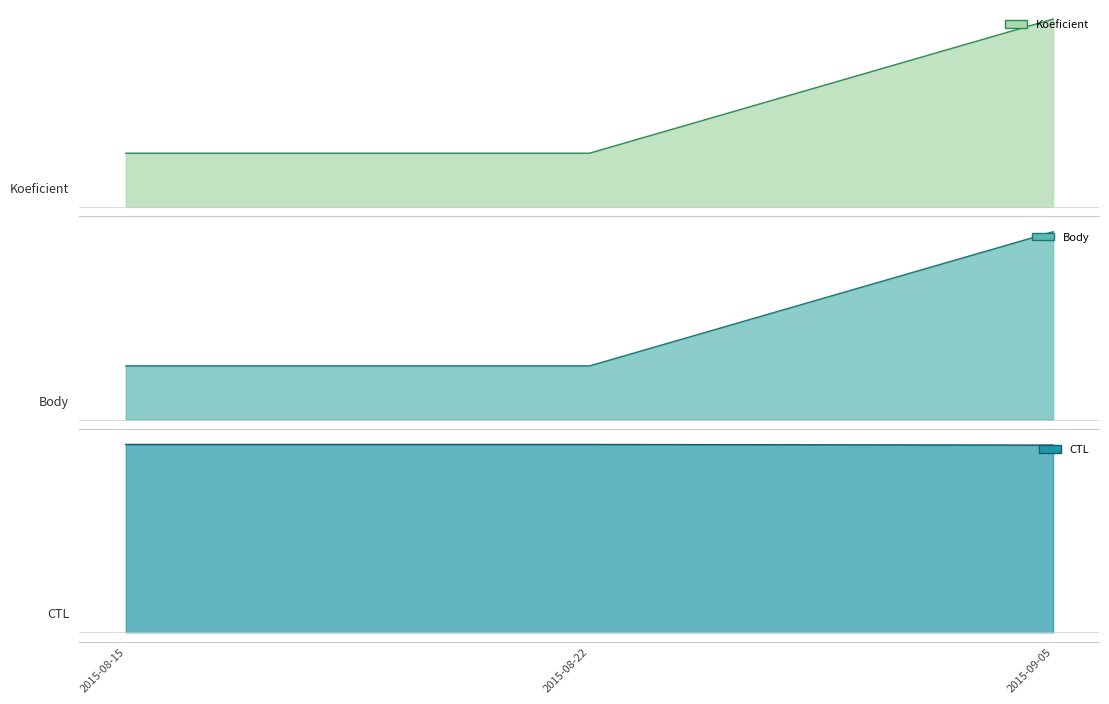

At which label does Koeficient reach its peak?

2015-09-05